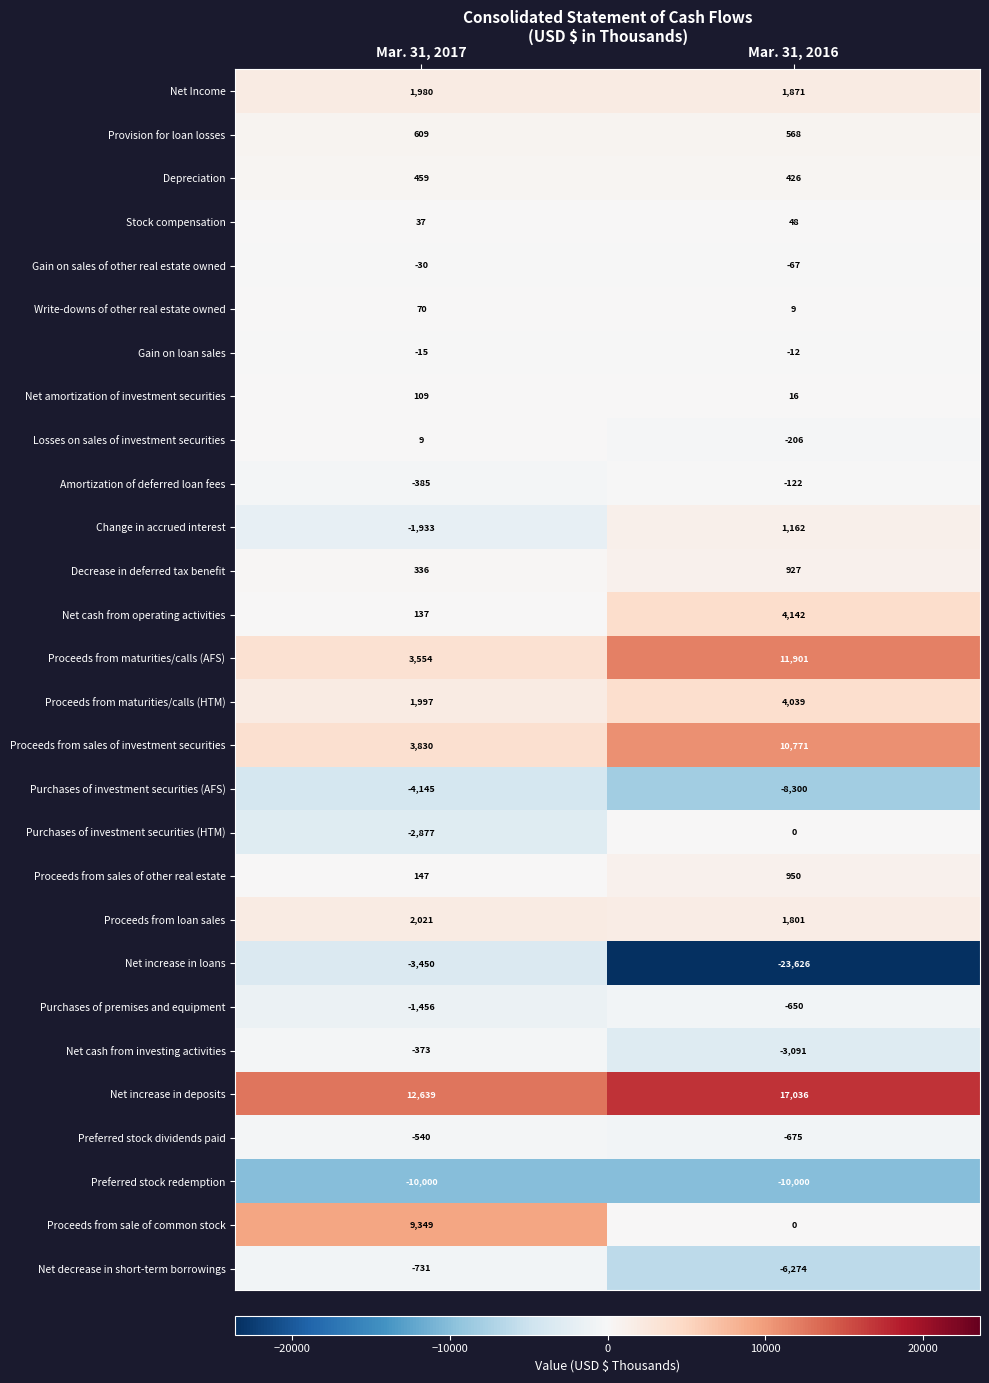

The Depreciation series shows 459 at Mar. 31, 2017. True or false?

True